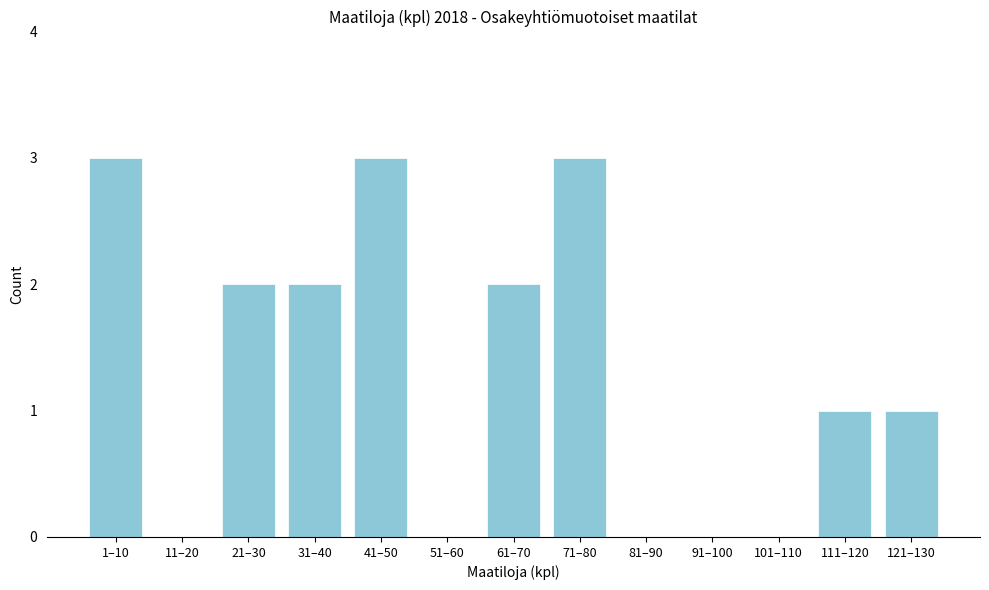

Reading left to right, list all the values displayed in this chart.

1–10=3	11–20=0	21–30=2	31–40=2	41–50=3	51–60=0	61–70=2	71–80=3	81–90=0	91–100=0	101–110=0	111–120=1	121–130=1